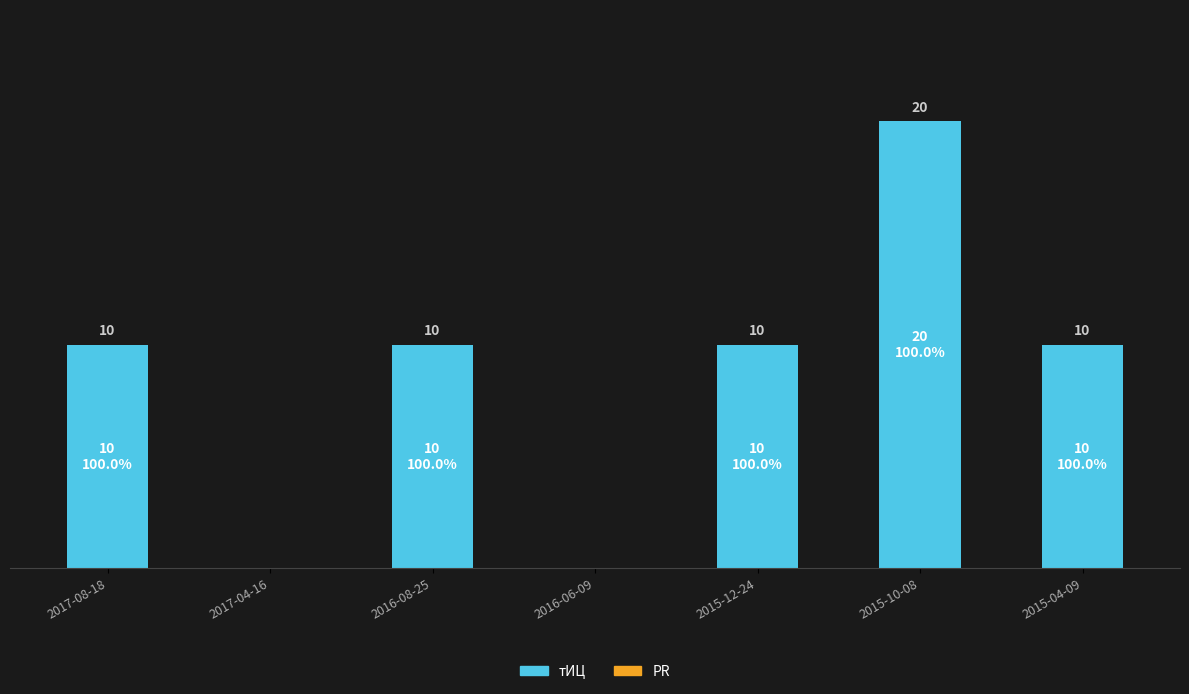

Between 2015-10-08 and 2016-06-09, which is larger?

2015-10-08